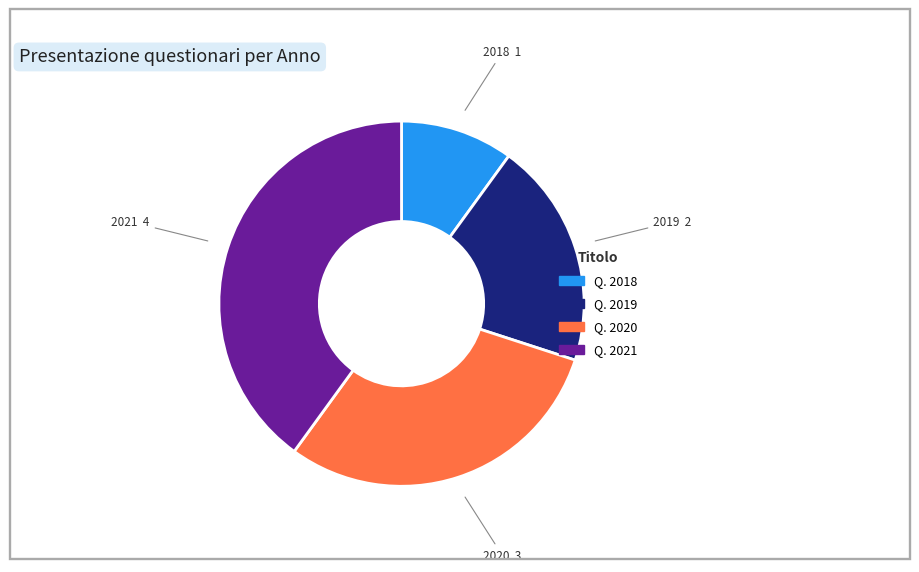

Count the number of slices in the pie.

4